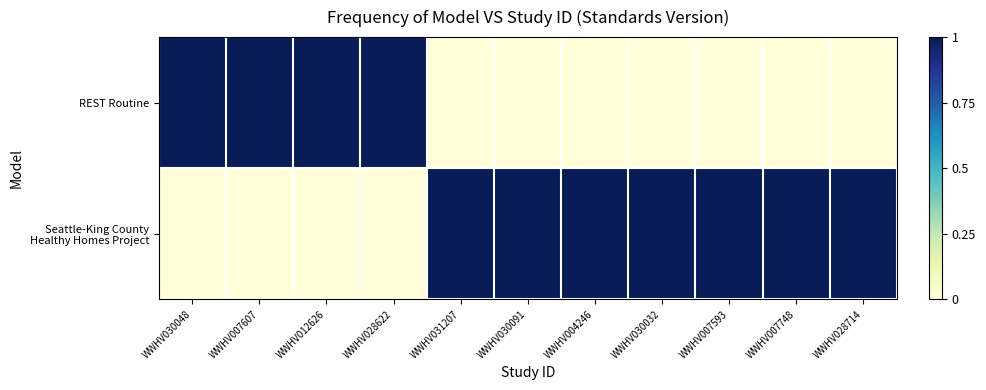

At which category is the sum across all series the highest?

WWHV030048